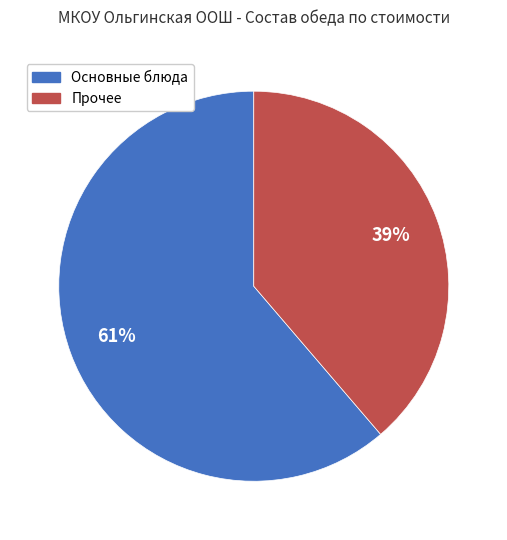

Is there a majority slice in this chart?

Yes